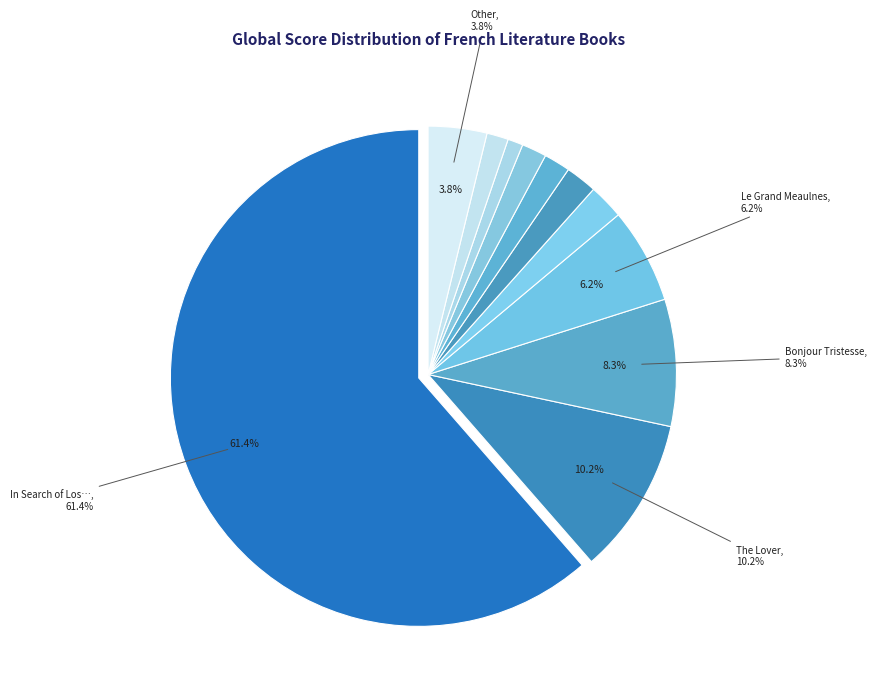

How many segments does this pie chart have?

11